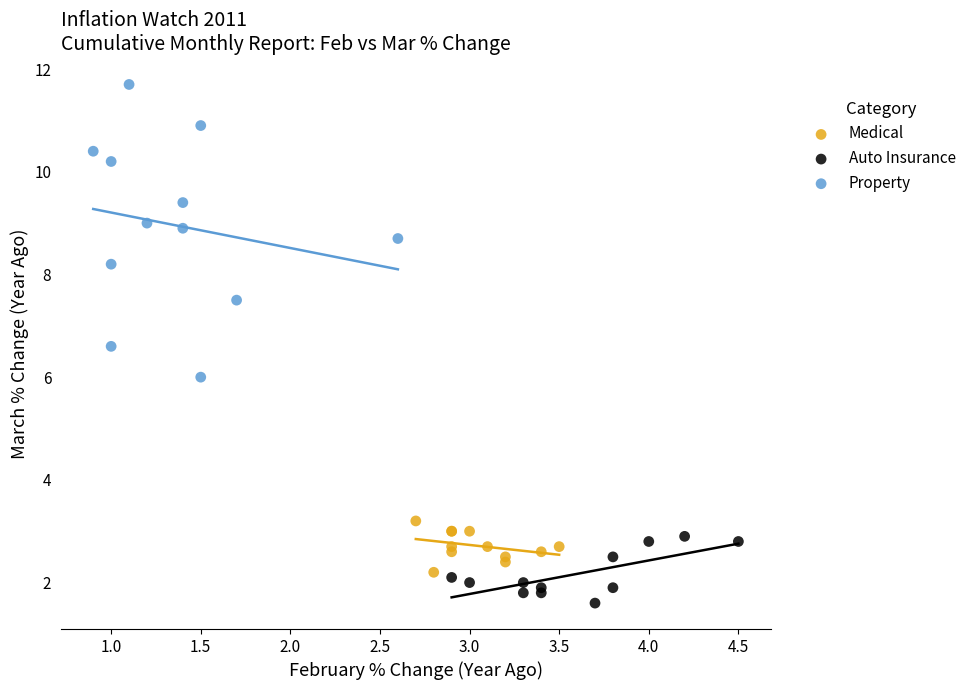

Which series reaches the minimum Y coordinate?

Auto Insurance